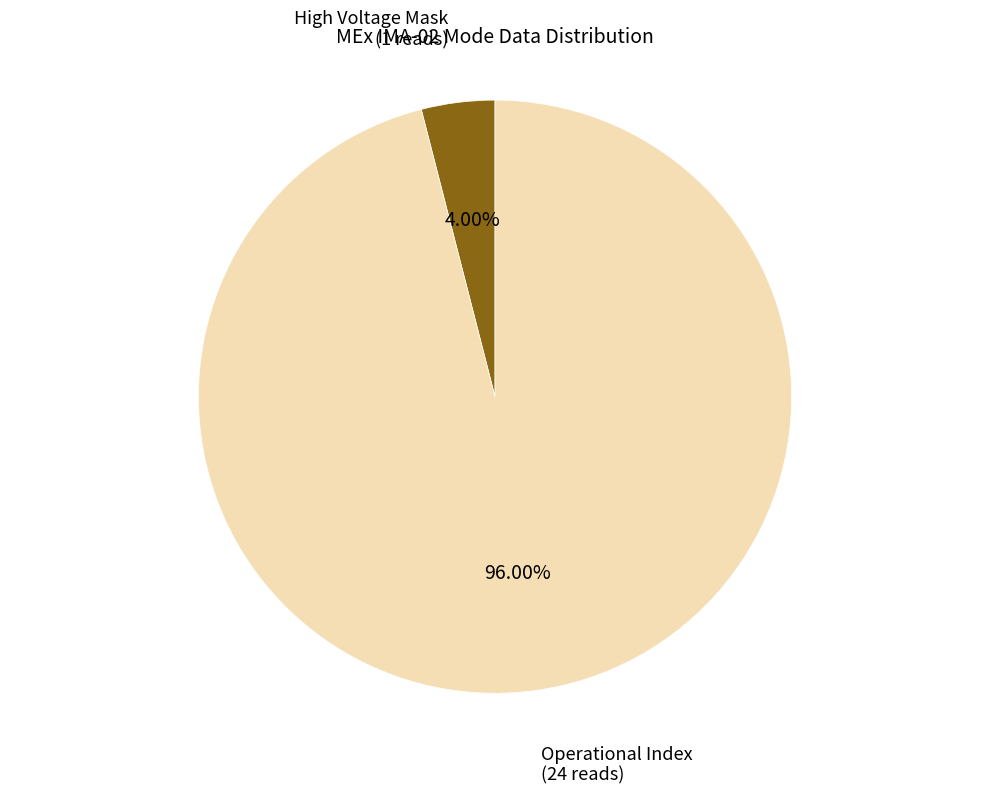

Is there a majority slice in this chart?

Yes